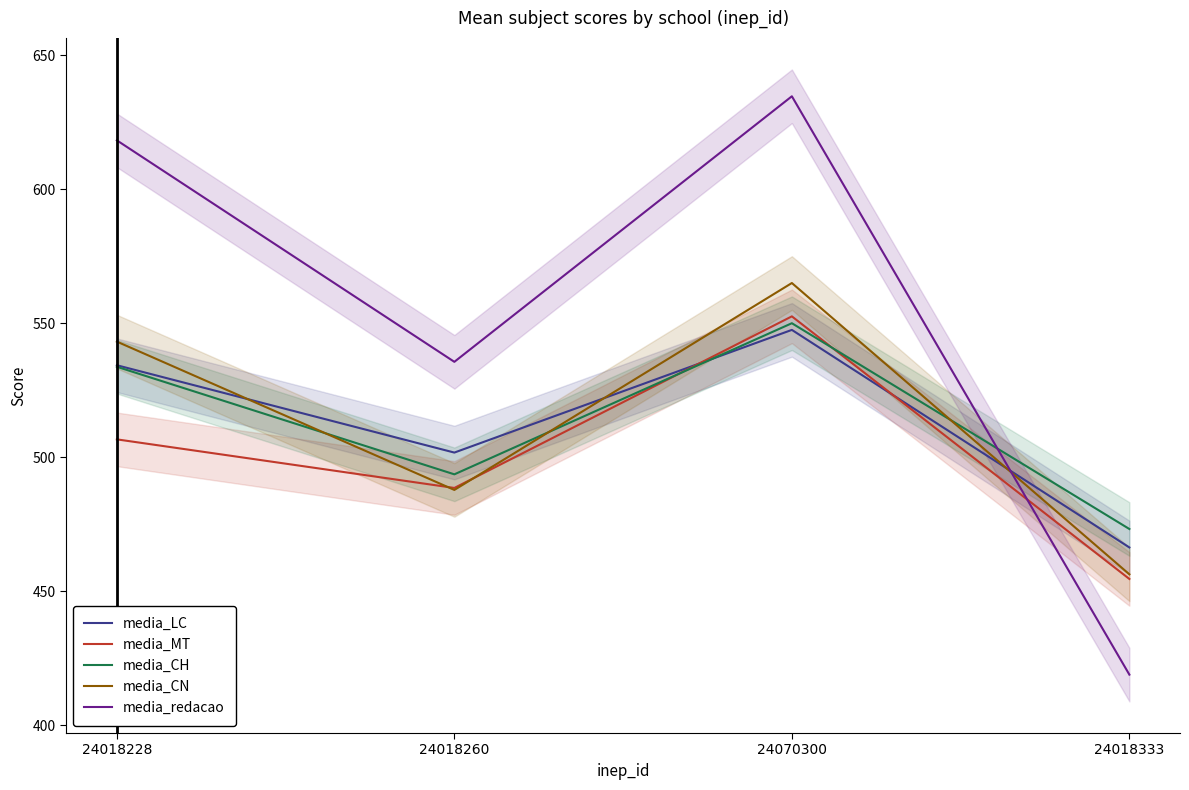

In media_LC, how many points are lower than both neighbors (excluding endpoints)?

1